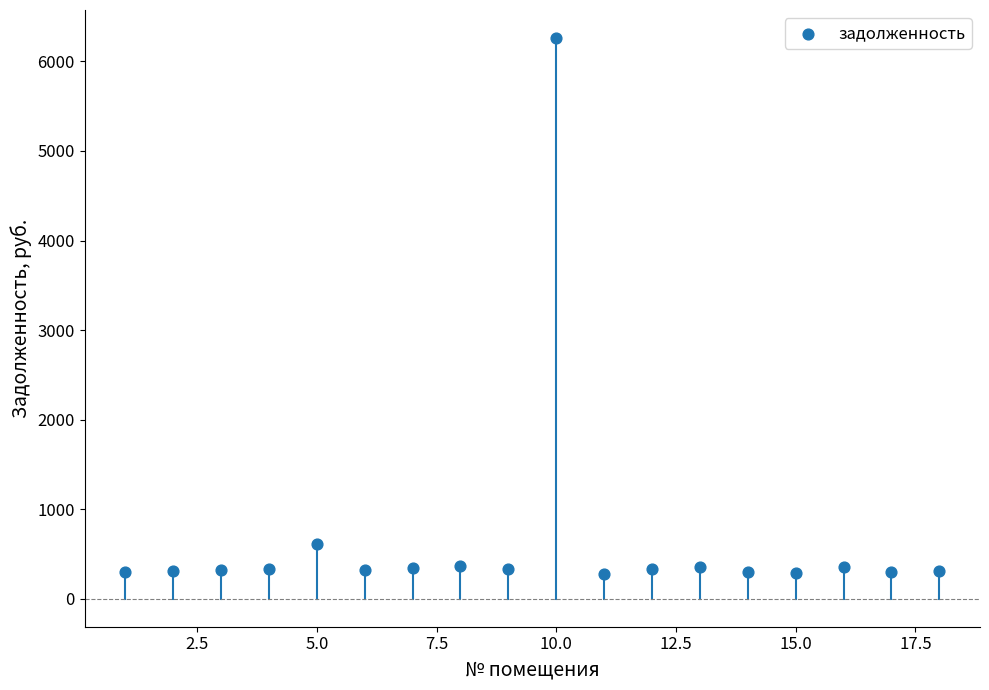

What is the range of X values (max minus min)?

17.0